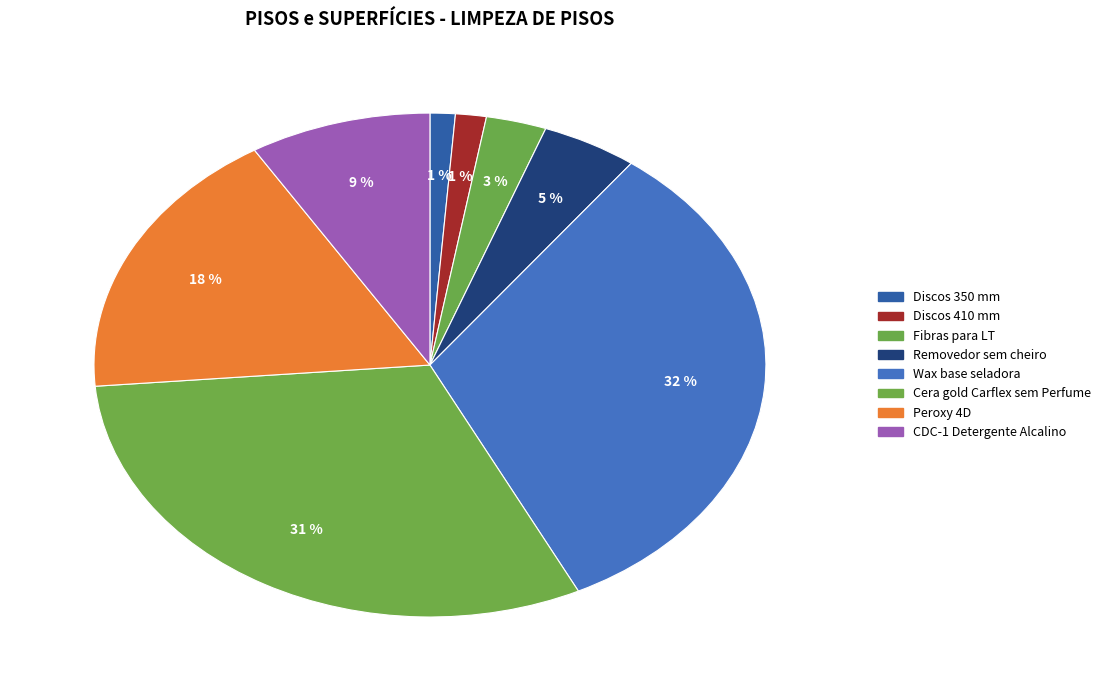

To the nearest percent, what portion does Removedor sem cheiro represent?

5%